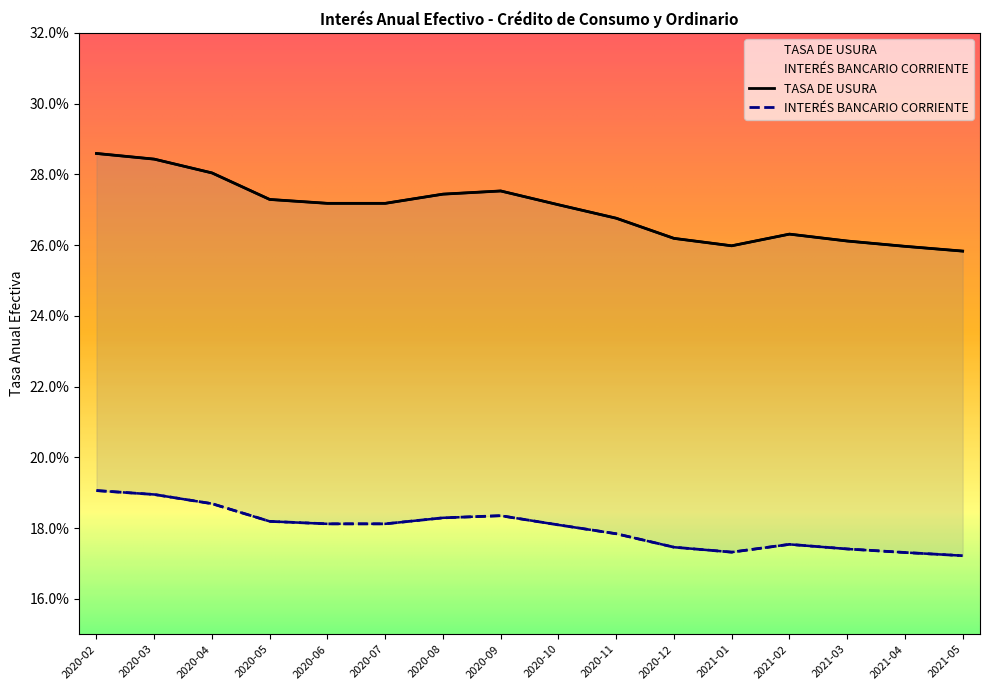

Reading left to right, list all the values displayed in this chart.

TASA DE USURA: 2020-02=0.3	2020-03=0.3	2020-04=0.3	2020-05=0.3	2020-06=0.3	2020-07=0.3	2020-08=0.3	2020-09=0.3	2020-10=0.3	2020-11=0.3	2020-12=0.3	2021-01=0.3	2021-02=0.3	2021-03=0.3	2021-04=0.3	2021-05=0.3
INTERÉS BANCARIO CORRIENTE: 2020-02=0.2	2020-03=0.2	2020-04=0.2	2020-05=0.2	2020-06=0.2	2020-07=0.2	2020-08=0.2	2020-09=0.2	2020-10=0.2	2020-11=0.2	2020-12=0.2	2021-01=0.2	2021-02=0.2	2021-03=0.2	2021-04=0.2	2021-05=0.2